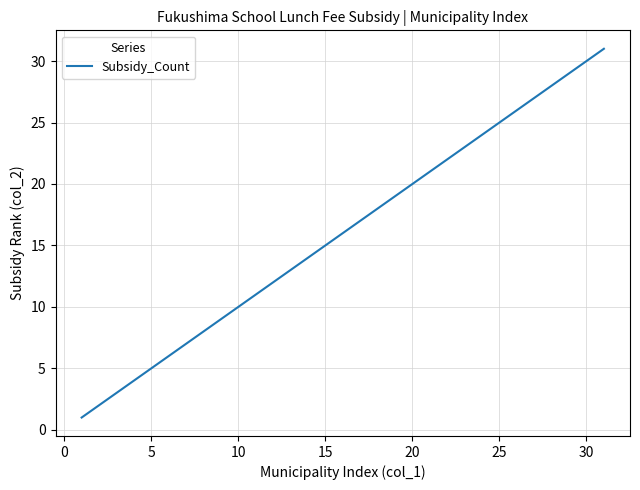

What is the greatest value displayed?

31